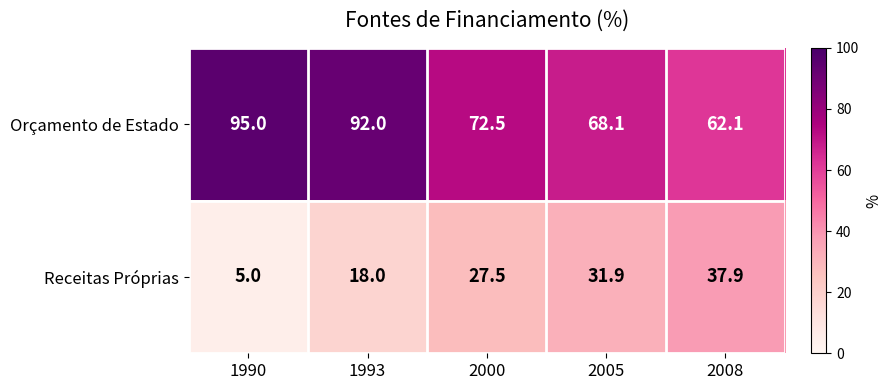

How many distinct data groups are displayed?

2